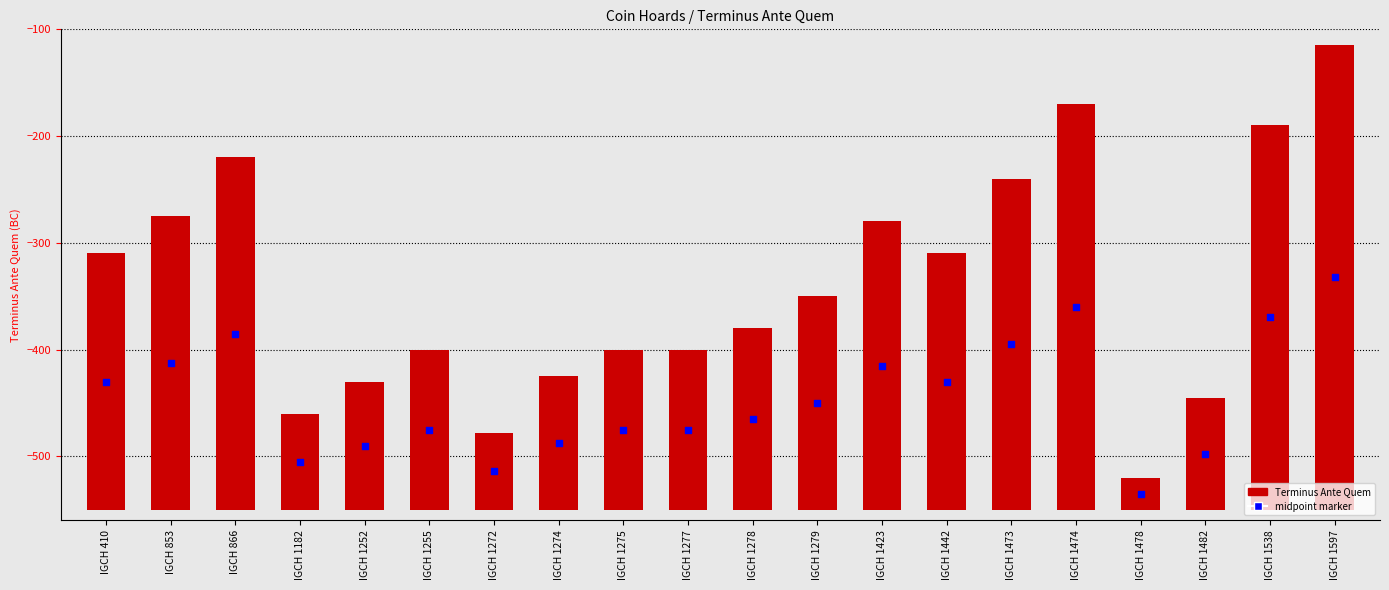

Is the value of midpoint marker at IGCH 1279 greater than the value of Terminus Ante Quem at IGCH 410?

No